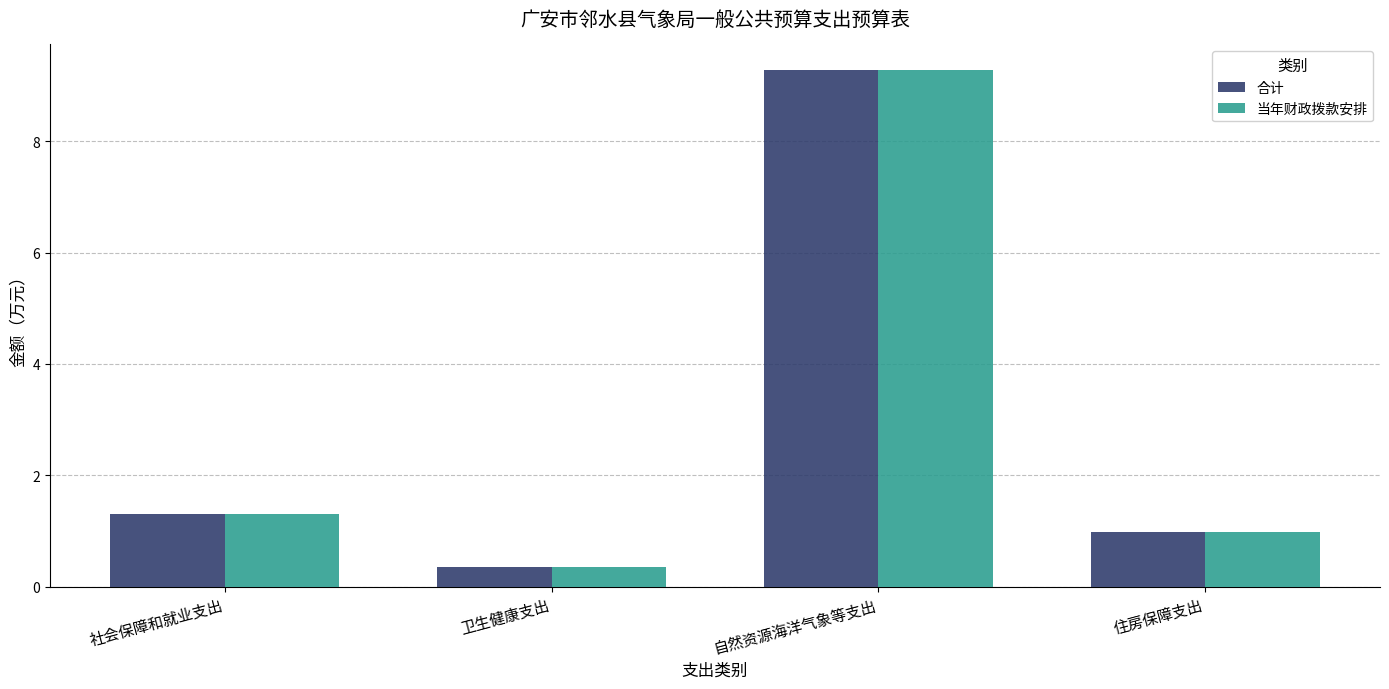

Rank the categories by 合计 value from highest to lowest.

自然资源海洋气象等支出, 社会保障和就业支出, 住房保障支出, 卫生健康支出